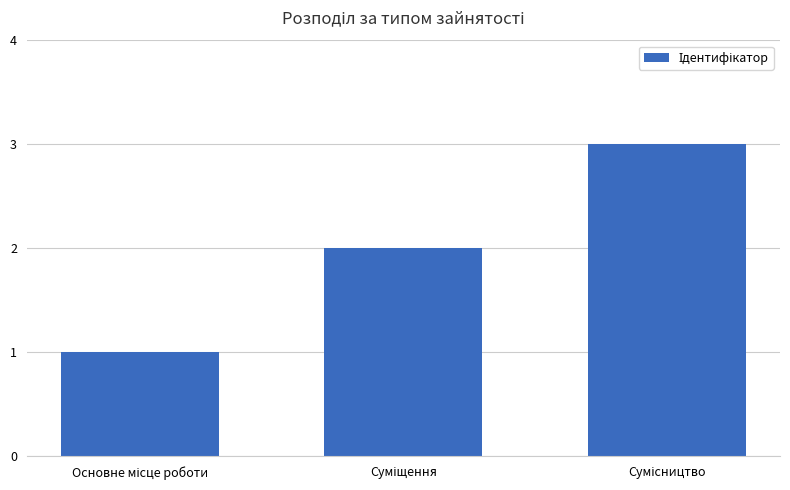

What is the greatest value displayed?

3